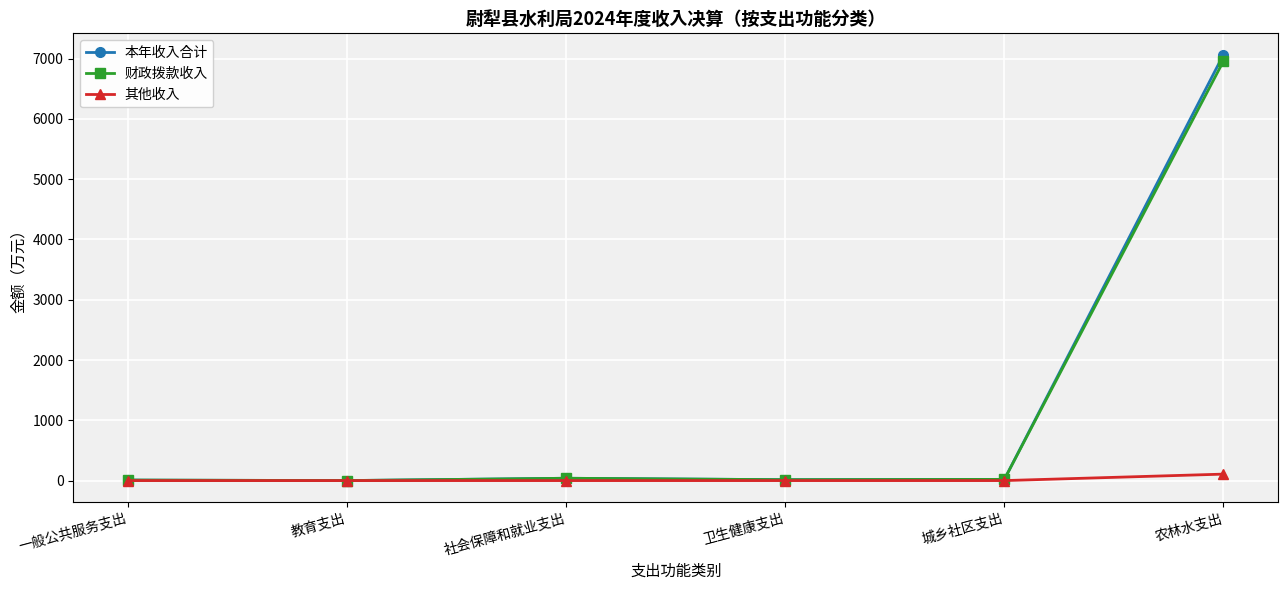

True or false: 其他收入 has a value of 0.0 at 教育支出.

True